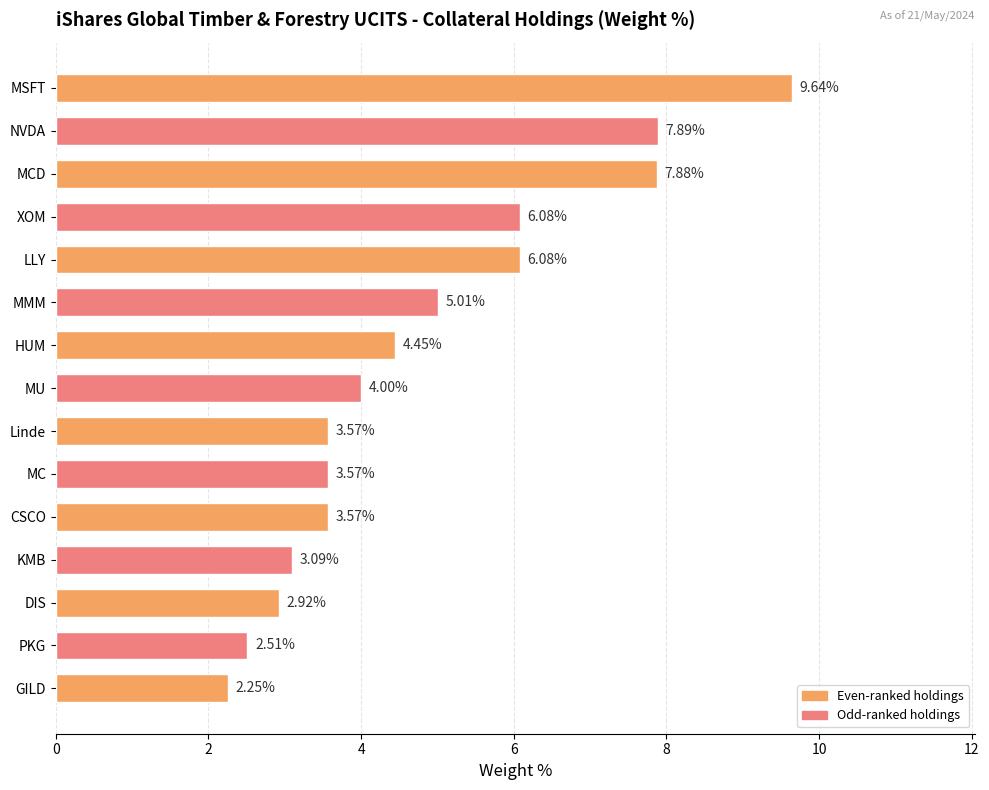

What is the label of the 10th bar from the top?

MC